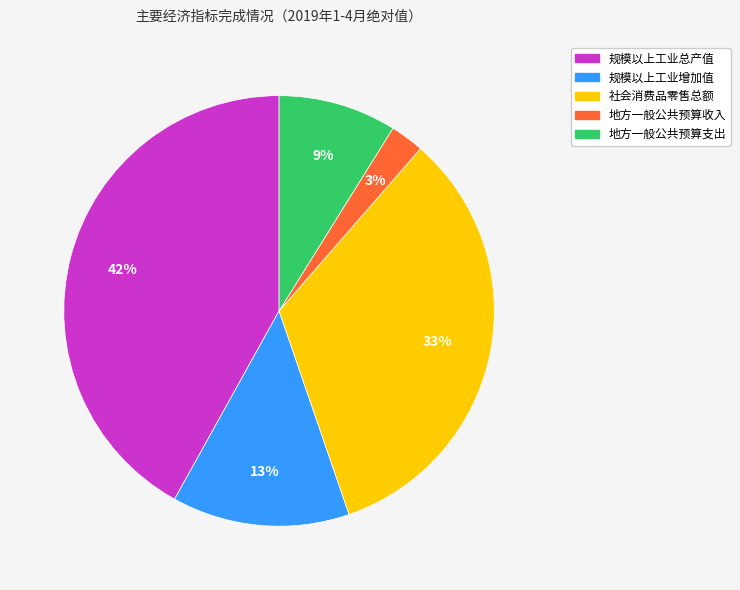

How many segments does this pie chart have?

5